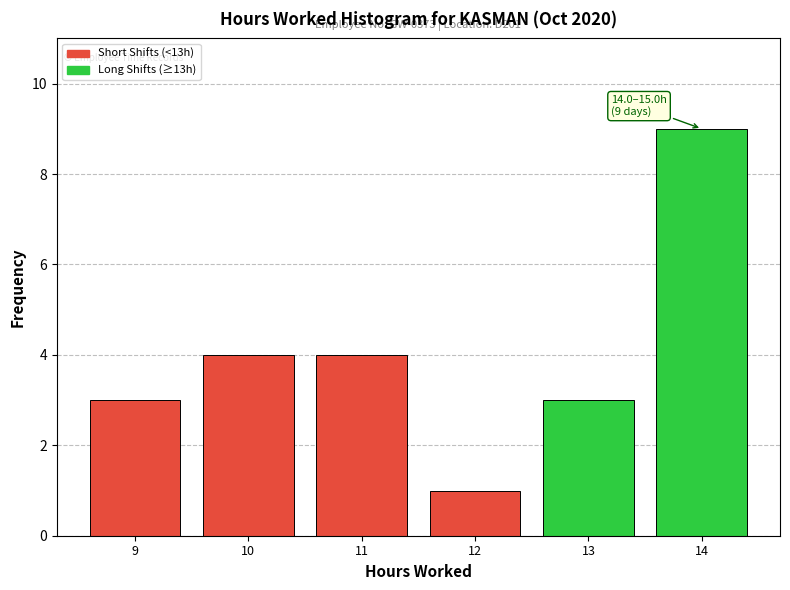

Reading right to left, what are all the values shown in this chart?

9	3	1	4	4	3